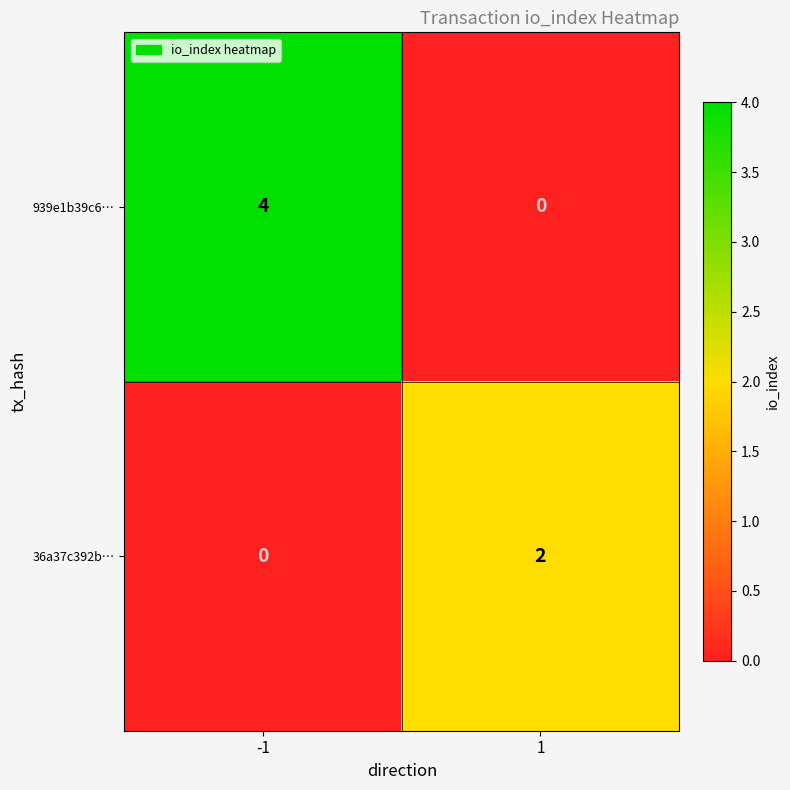

Reading left to right, extract all data points from this chart.

939e1b39c6…: -1=4	1=0
36a37c392b…: -1=0	1=2